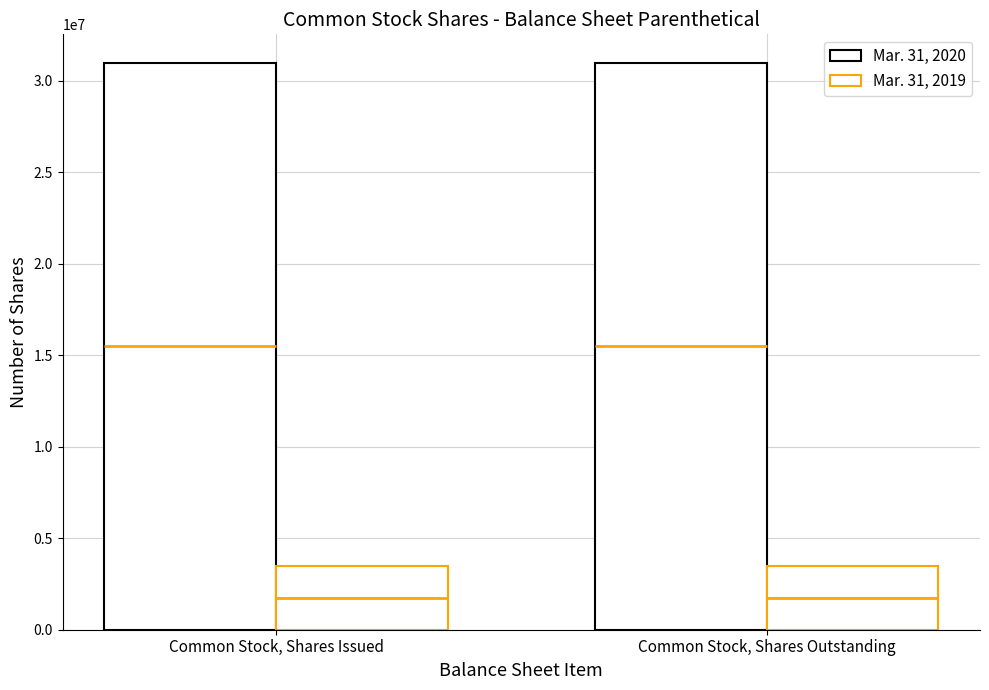

Reading right to left, what are all the values shown in this chart?

Mar. 31, 2020: Common Stock, Shares Outstanding=31000000	Common Stock, Shares Issued=31000000
Mar. 31, 2019: Common Stock, Shares Outstanding=3500000	Common Stock, Shares Issued=3500000